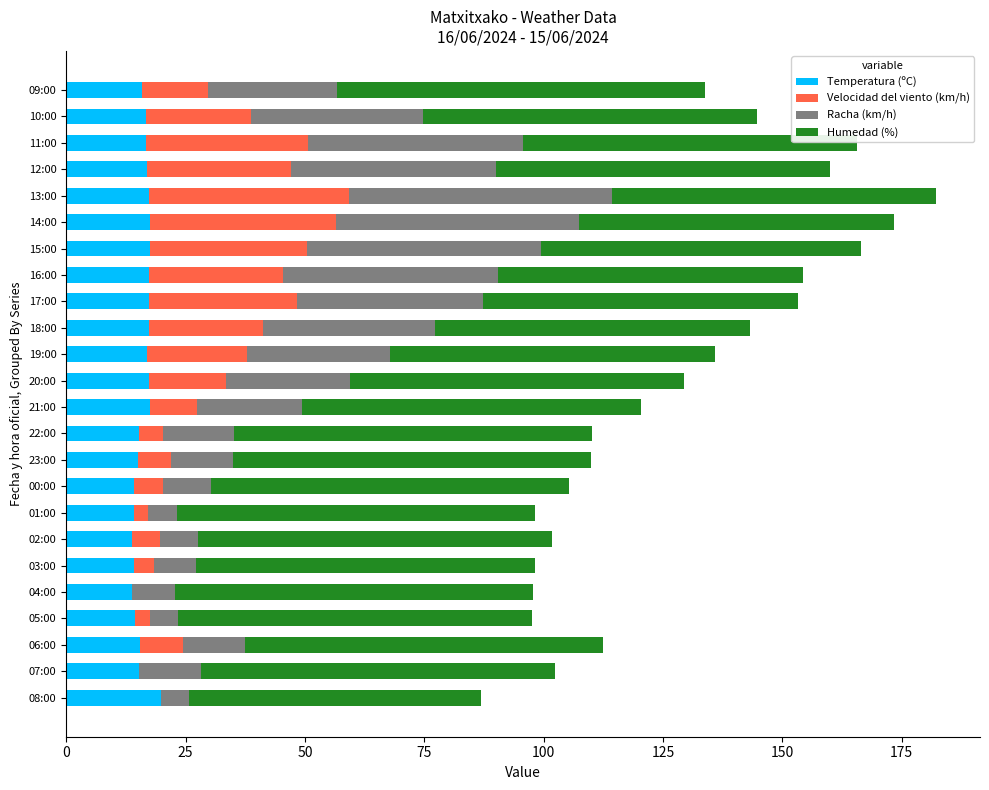

What is the total value across all series at 15:00?

166.5